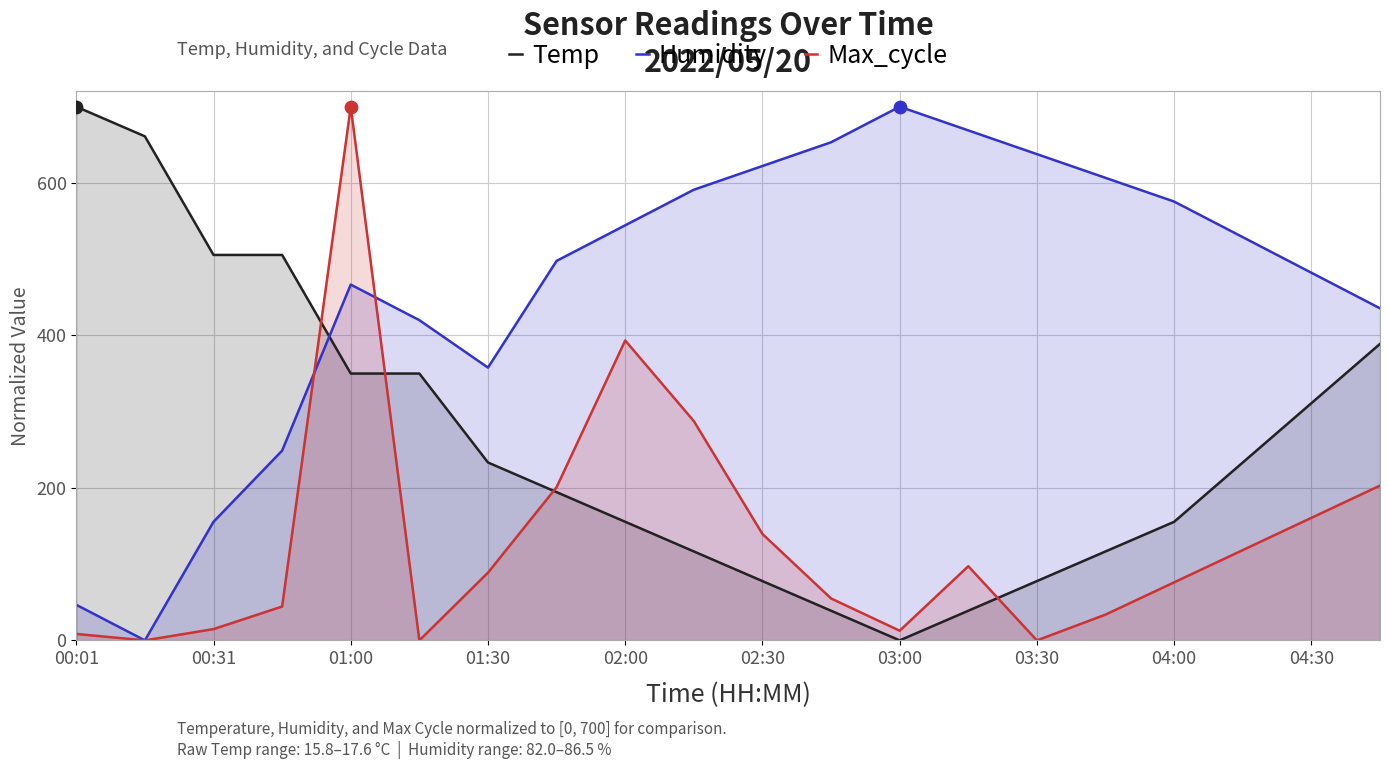

Which series reaches the minimum Y coordinate?

Temp